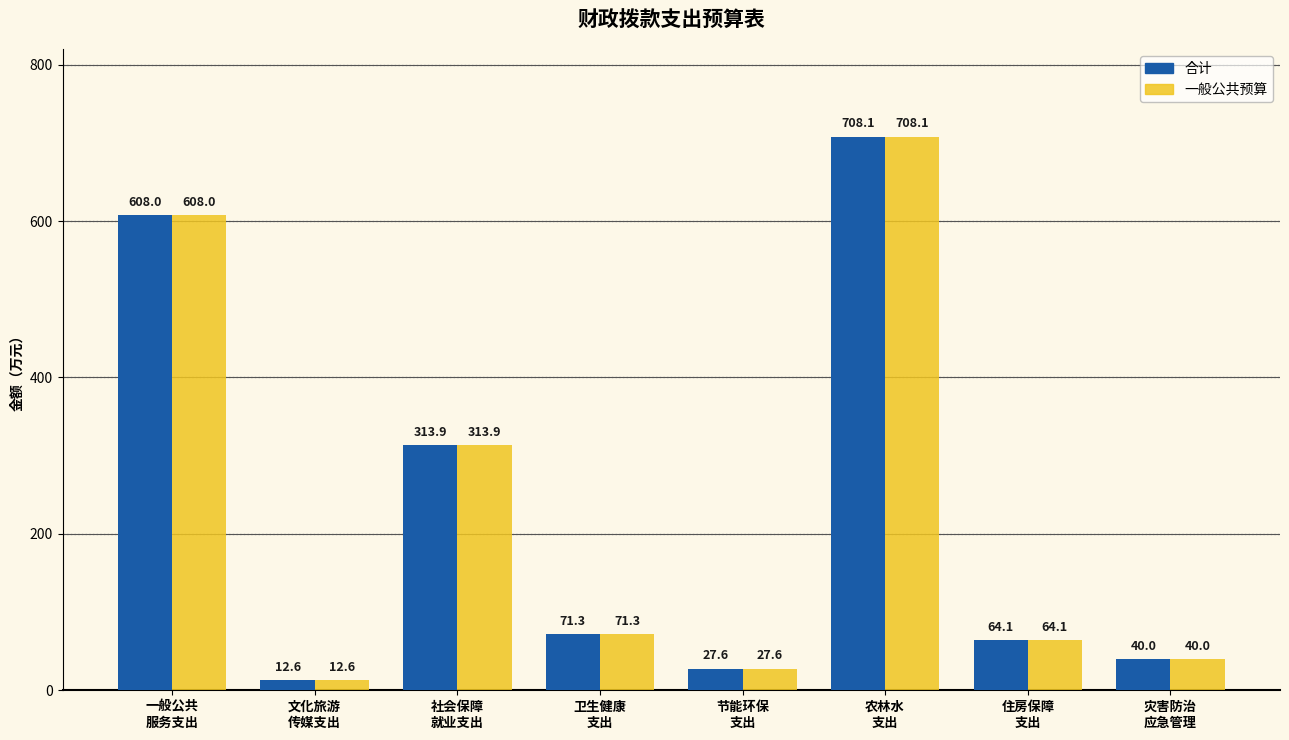

What is the label of the 4th bar from the left?

卫生健康
支出